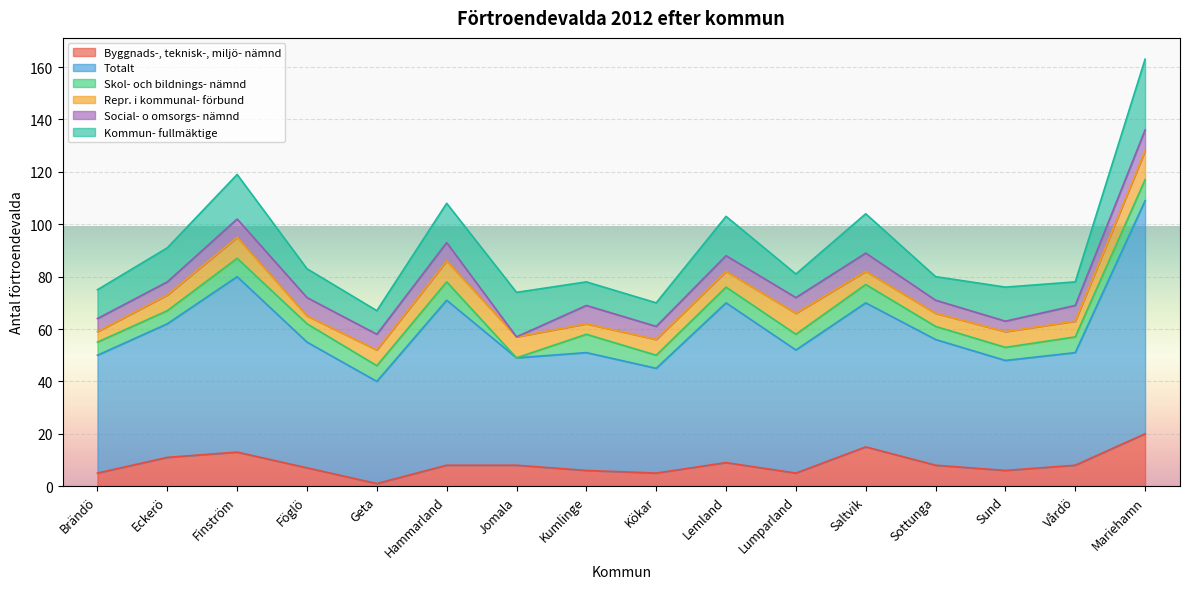

Is the value of Kommun- fullmäktige at Geta greater than the value of Repr. i kommunal- förbund at Mariehamn?

No